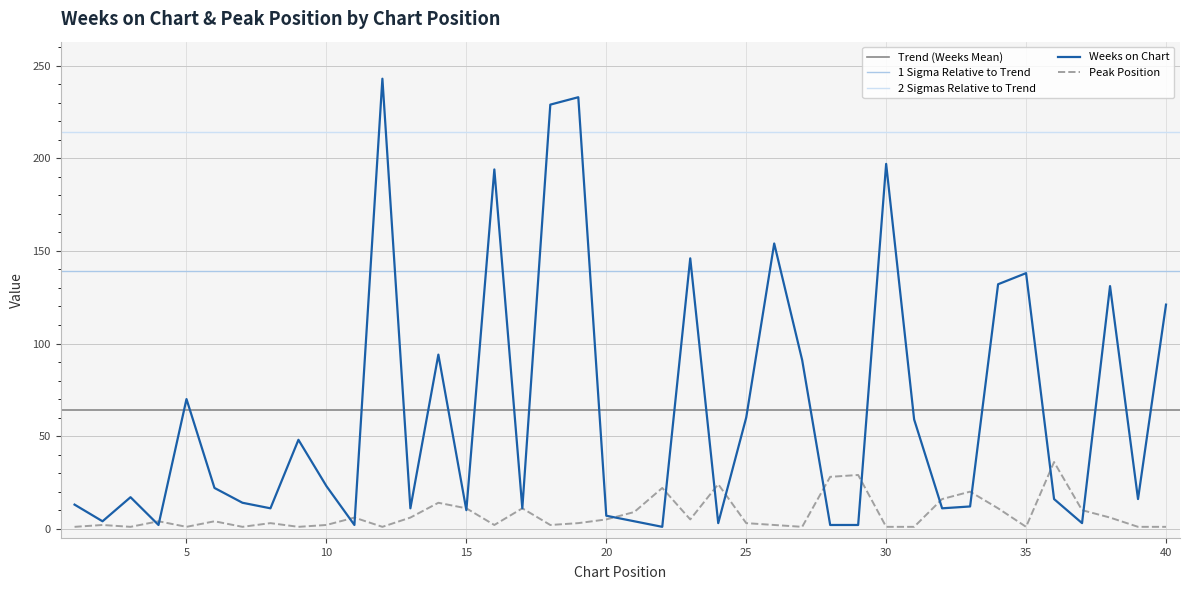

What is the value of the Peak Position point at the 20th from the left?

5